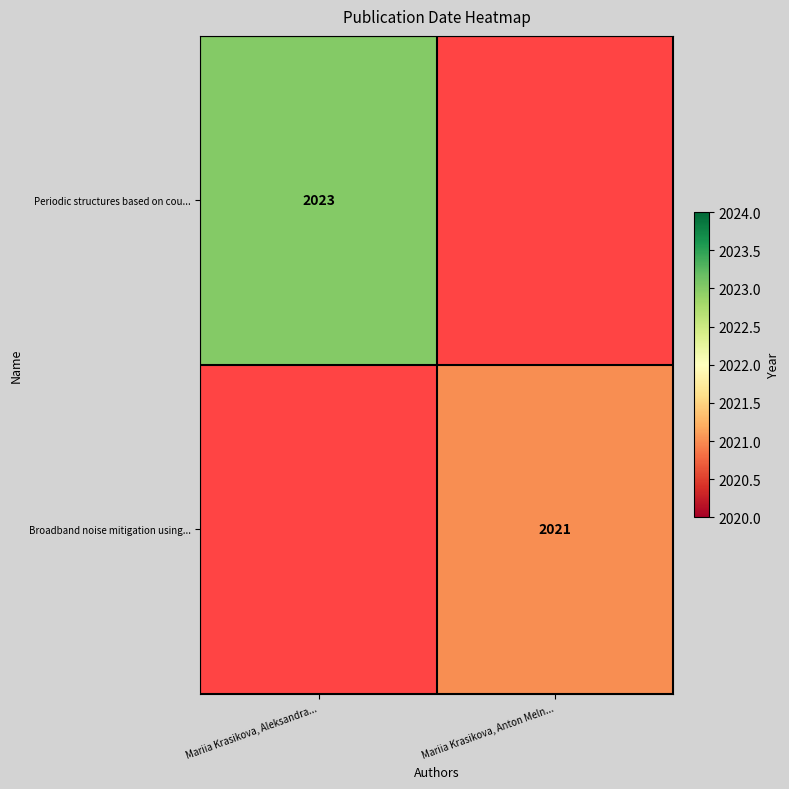

How many distinct data groups are displayed?

2